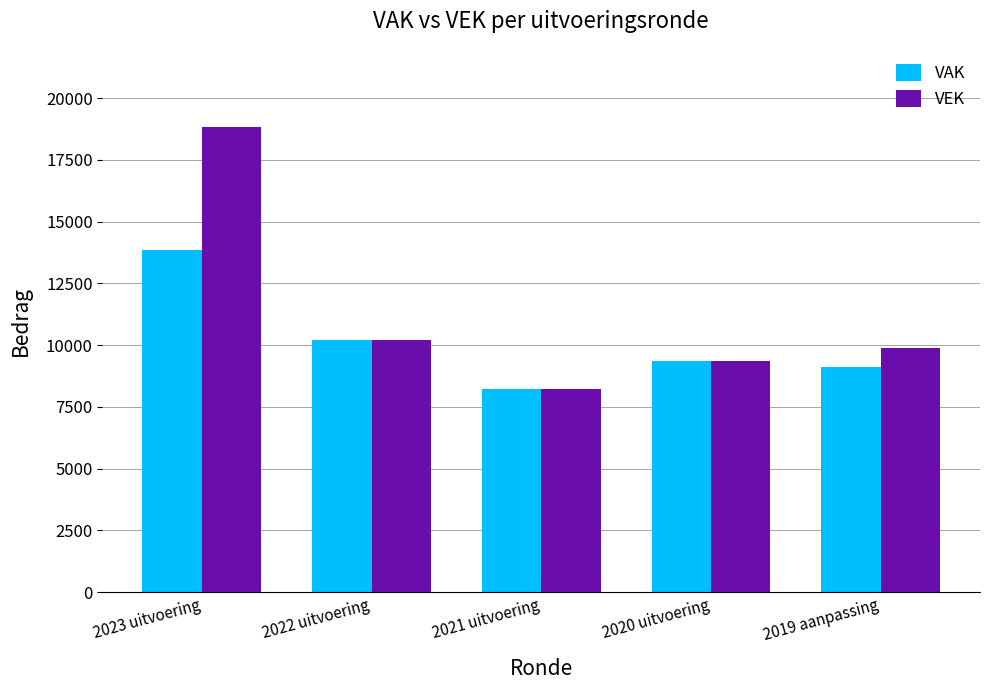

What position from the left is 2019 aanpassing?

5